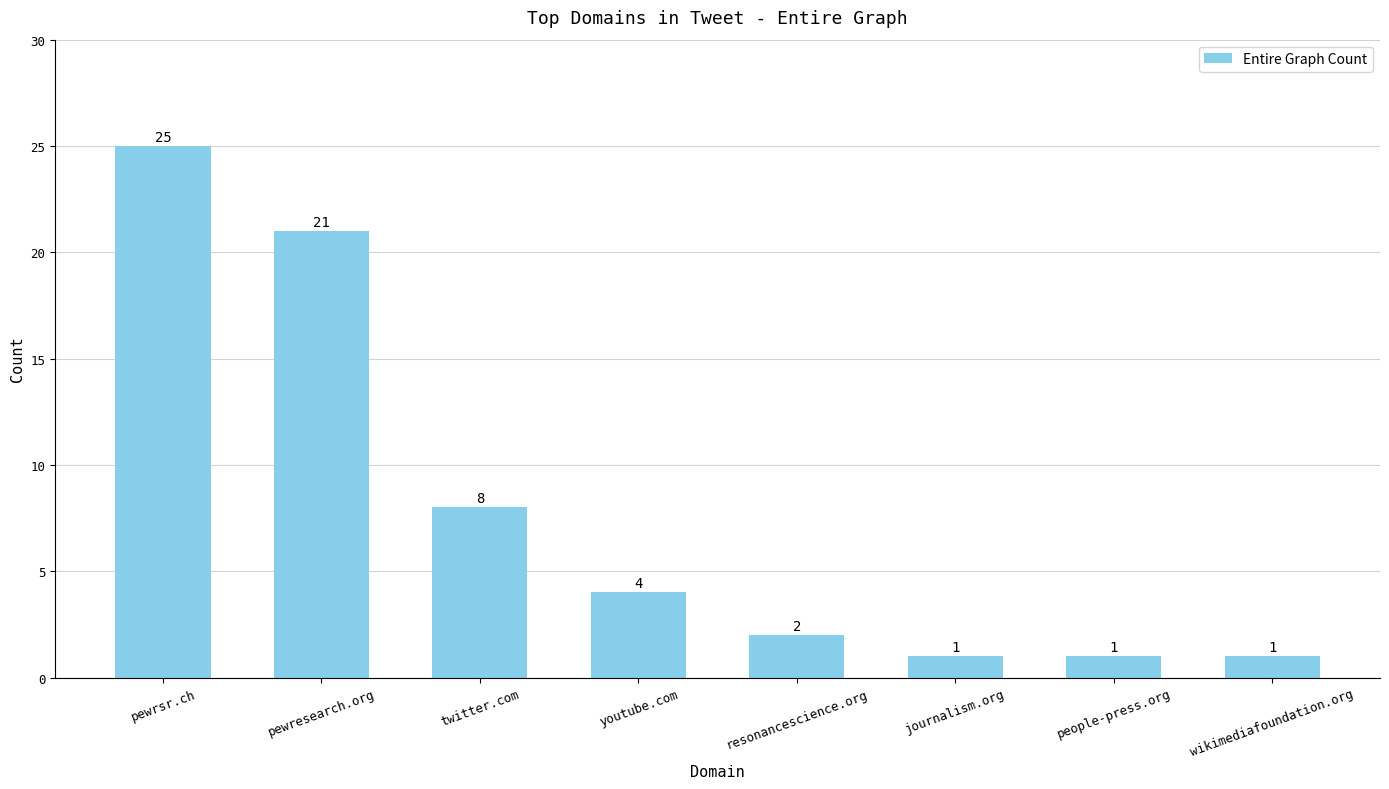

True or false: the data shows 1 at wikimediafoundation.org.

True